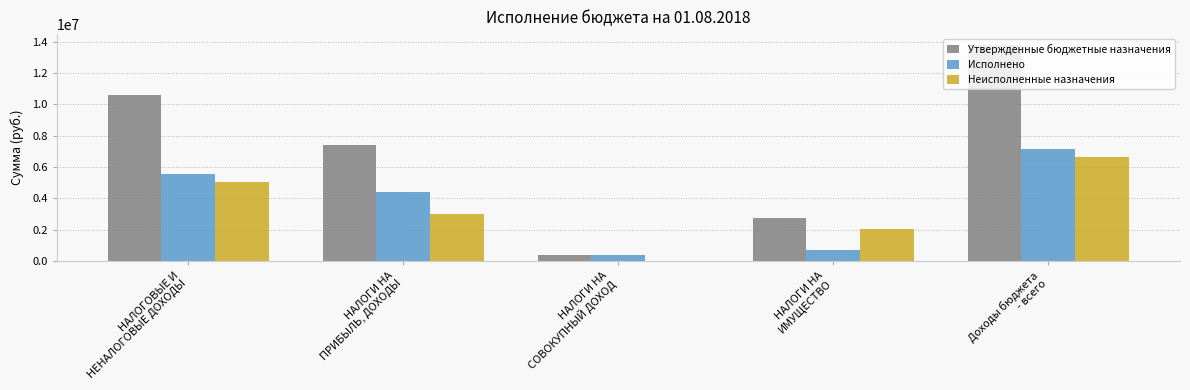

What is the total value across all series at НАЛОГИ НА
ПРИБЫЛЬ, ДОХОДЫ?

14733600.0